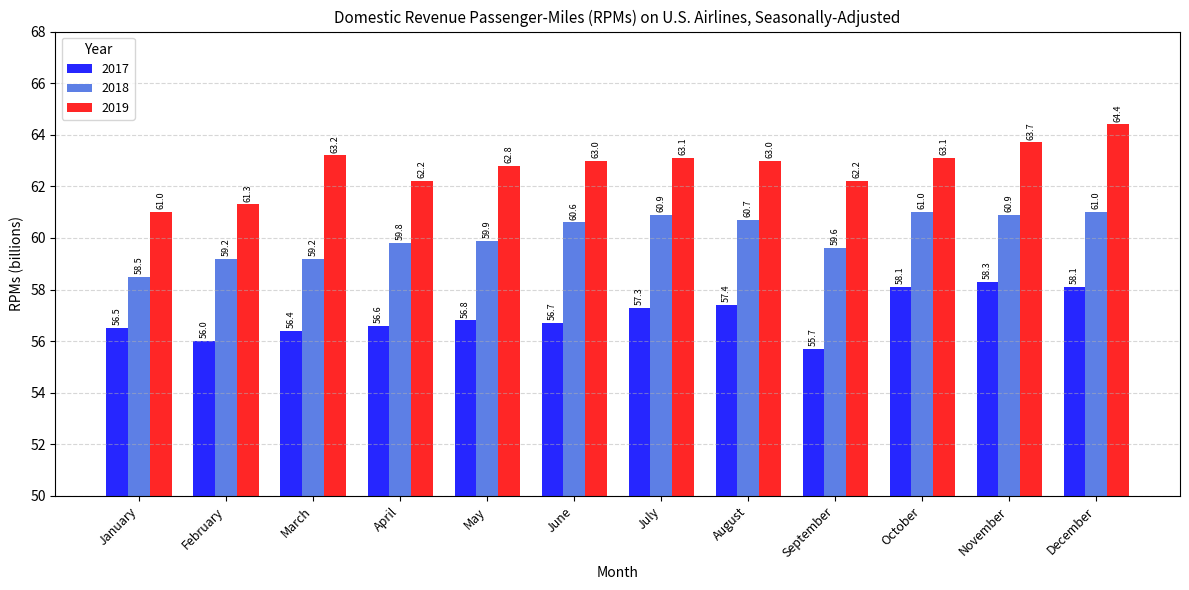

What is the sum of all 2019 values?

753.0